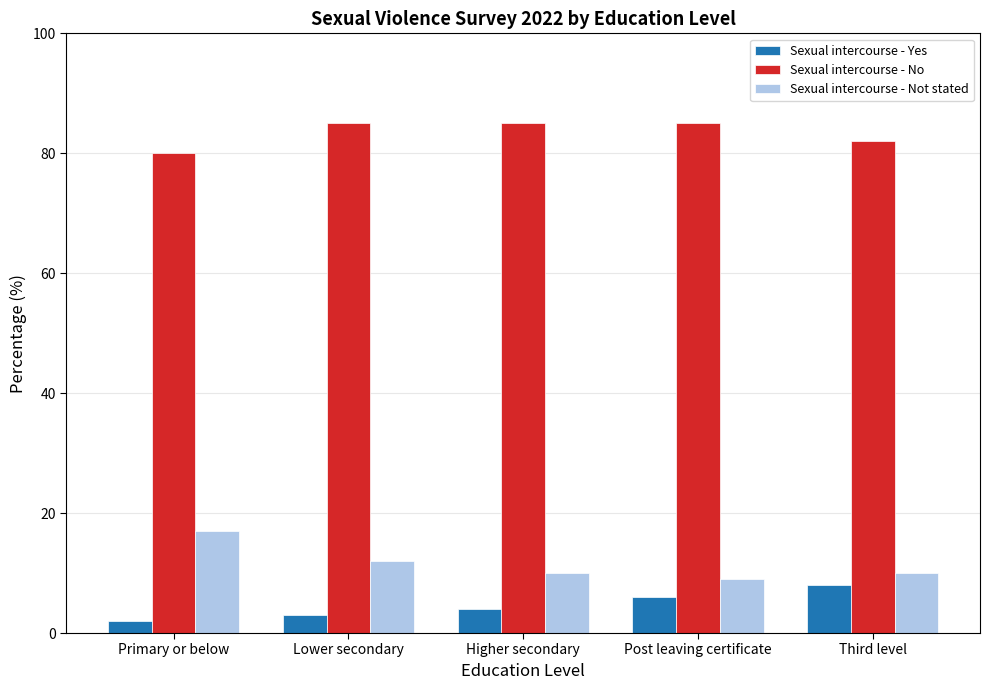

What is the sum of all Sexual intercourse - Yes values?

23